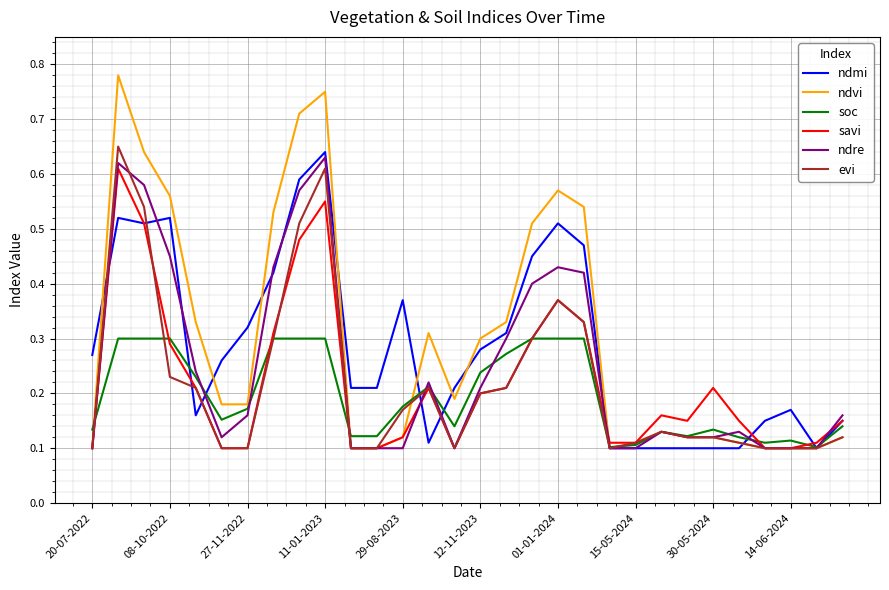

Is this an area chart (filled region under the line)?

No